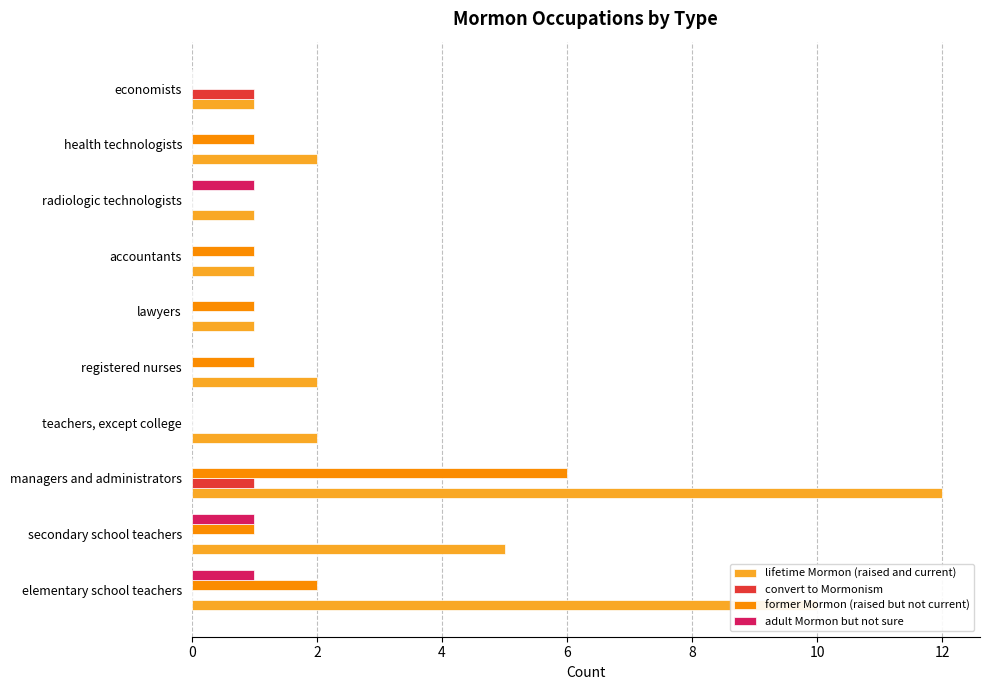

Which series changed the most between managers and administrators and health technologists?

lifetime Mormon (raised and current)